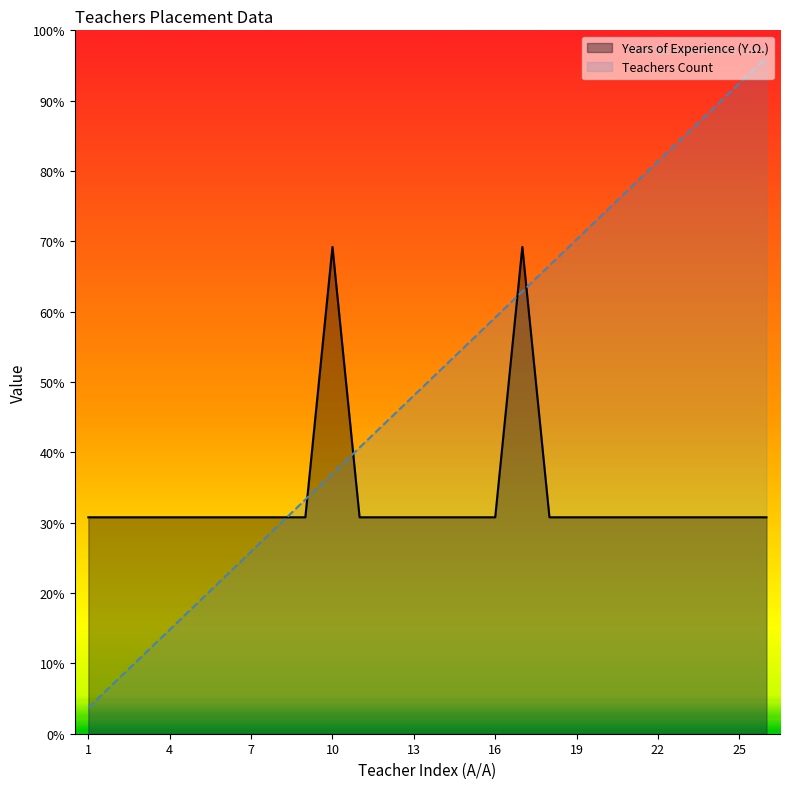

At 10, list the series in order from smallest to largest.

Teachers Count, Years of Experience (Υ.Ω.)